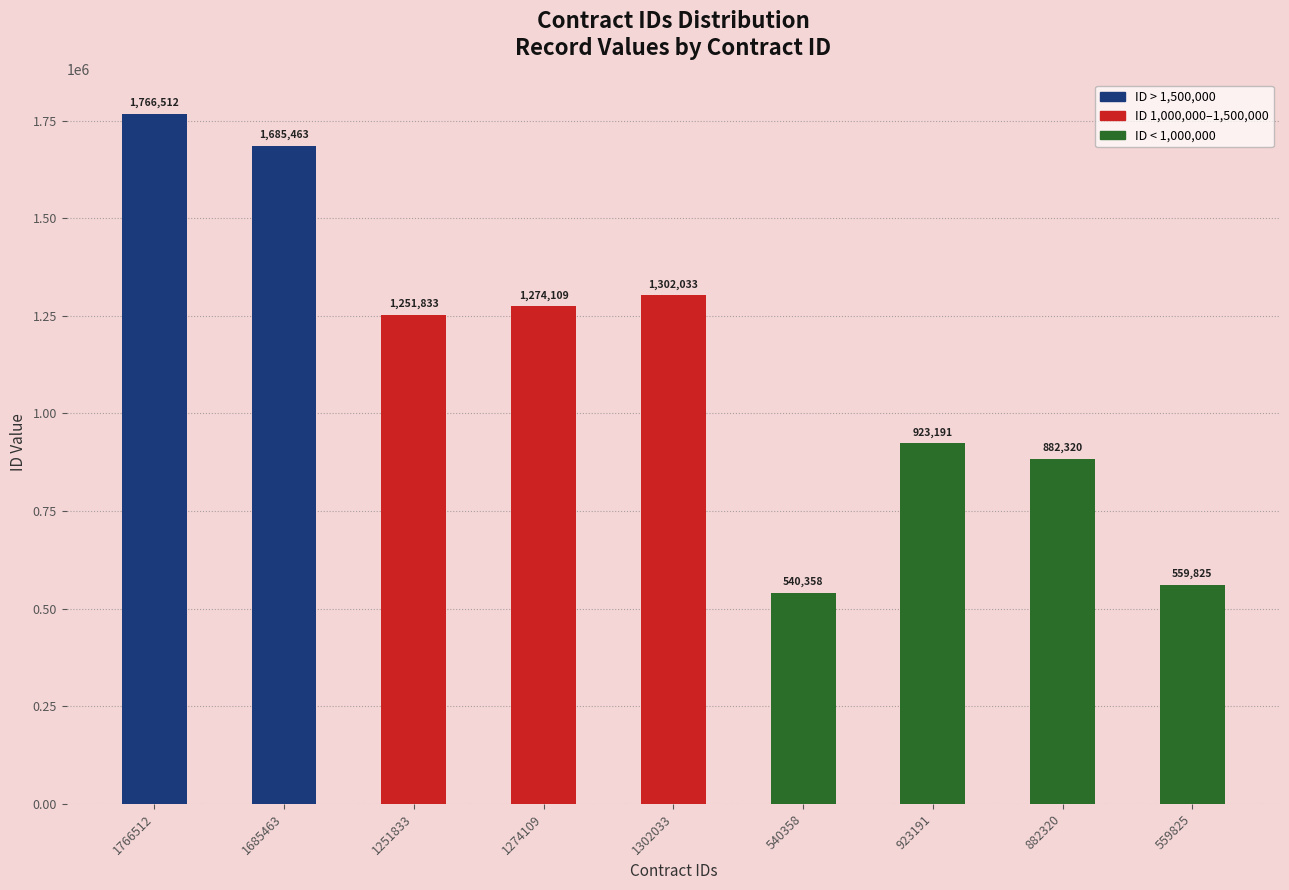

Which label corresponds to the smallest value in the chart?

540358